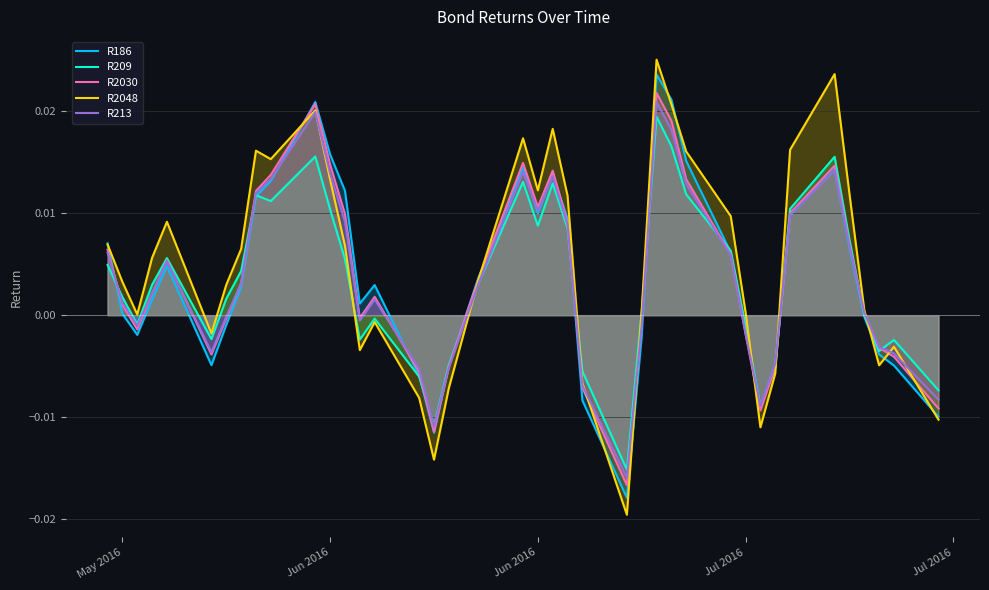

Which series ends up on top after the final intersection of R213 and R209?

R209